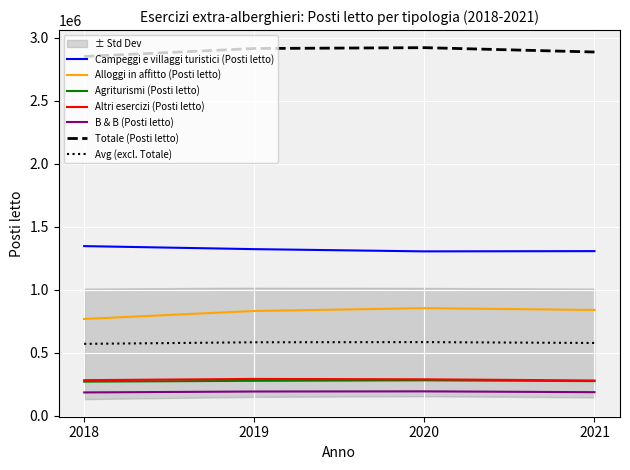

At 2019, list the series in order from largest to smallest.

Totale (Posti letto), Campeggi e villaggi turistici (Posti letto), Alloggi in affitto (Posti letto), Altri esercizi (Posti letto), Agriturismi (Posti letto), B & B (Posti letto)